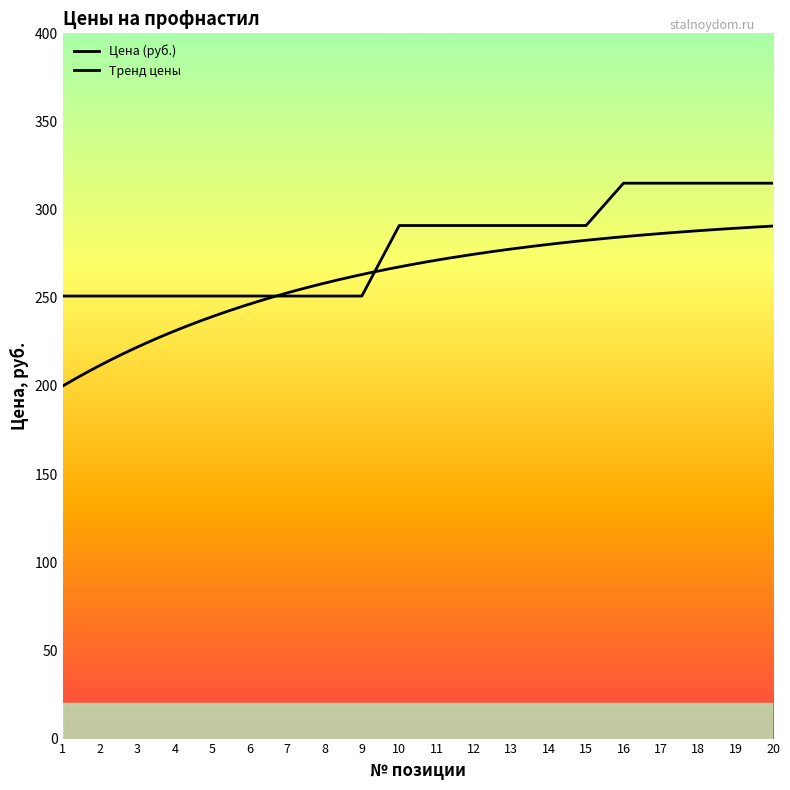

True or false: the data shows 191 at 16.

False